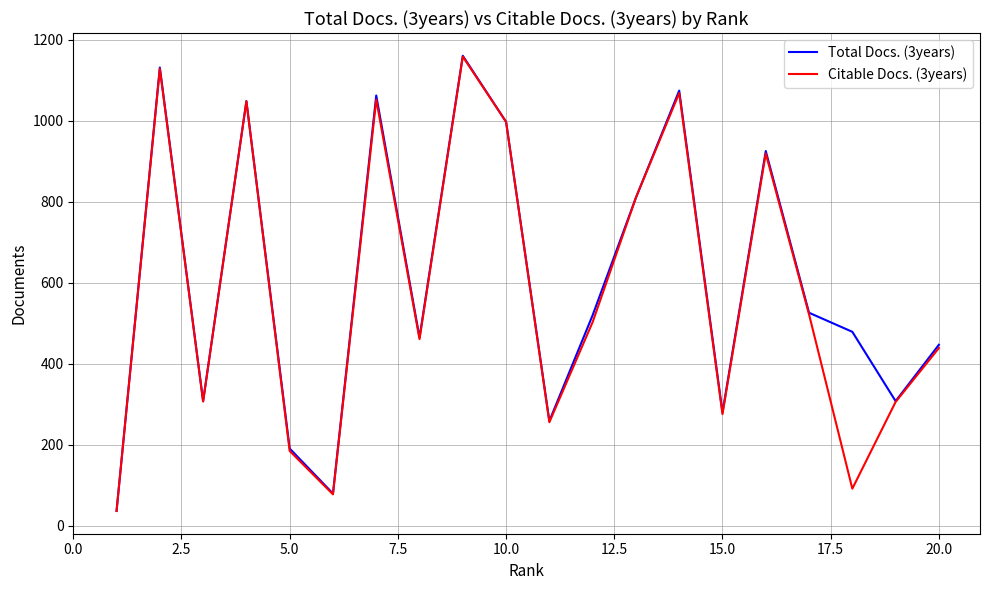

Which series has the widest spread of values?

Total Docs. (3years)